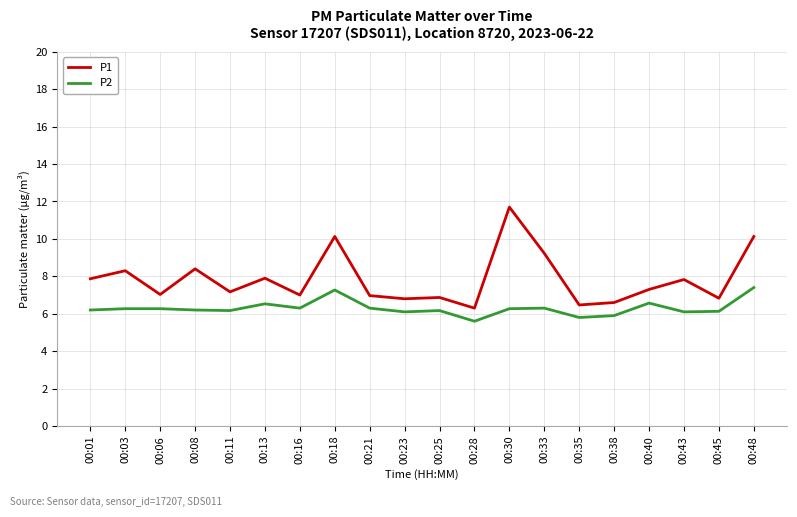

What is the smallest value displayed?

5.6